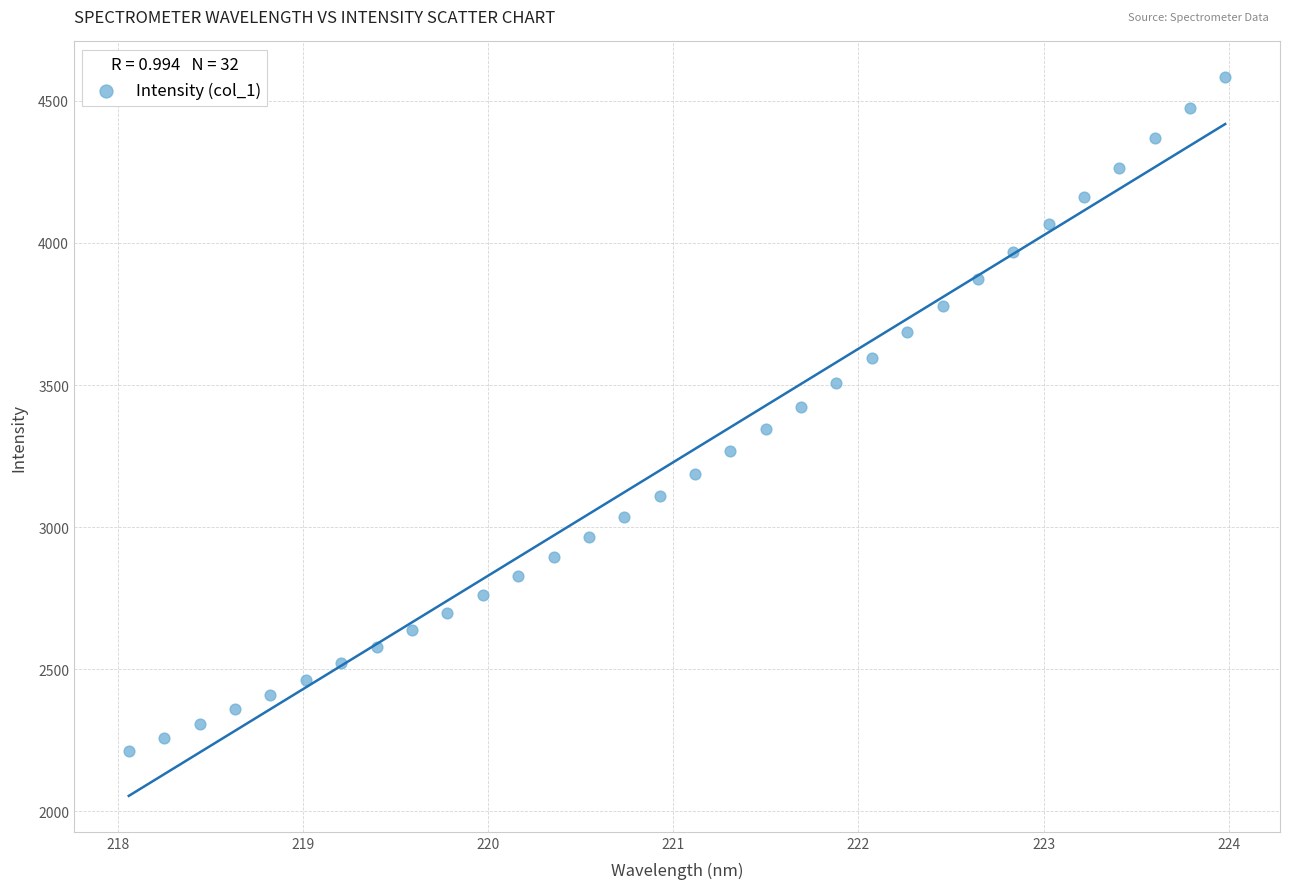

What is the range of Y values (max minus min)?

2370.4